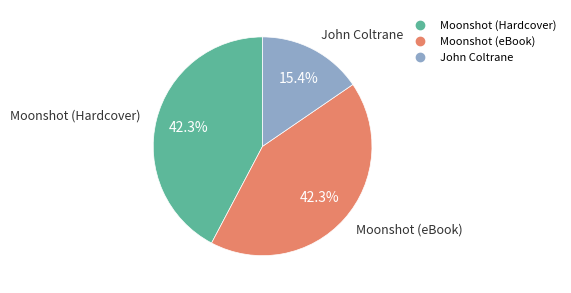

Which has a higher value, Moonshot (Hardcover) or John Coltrane?

Moonshot (Hardcover)